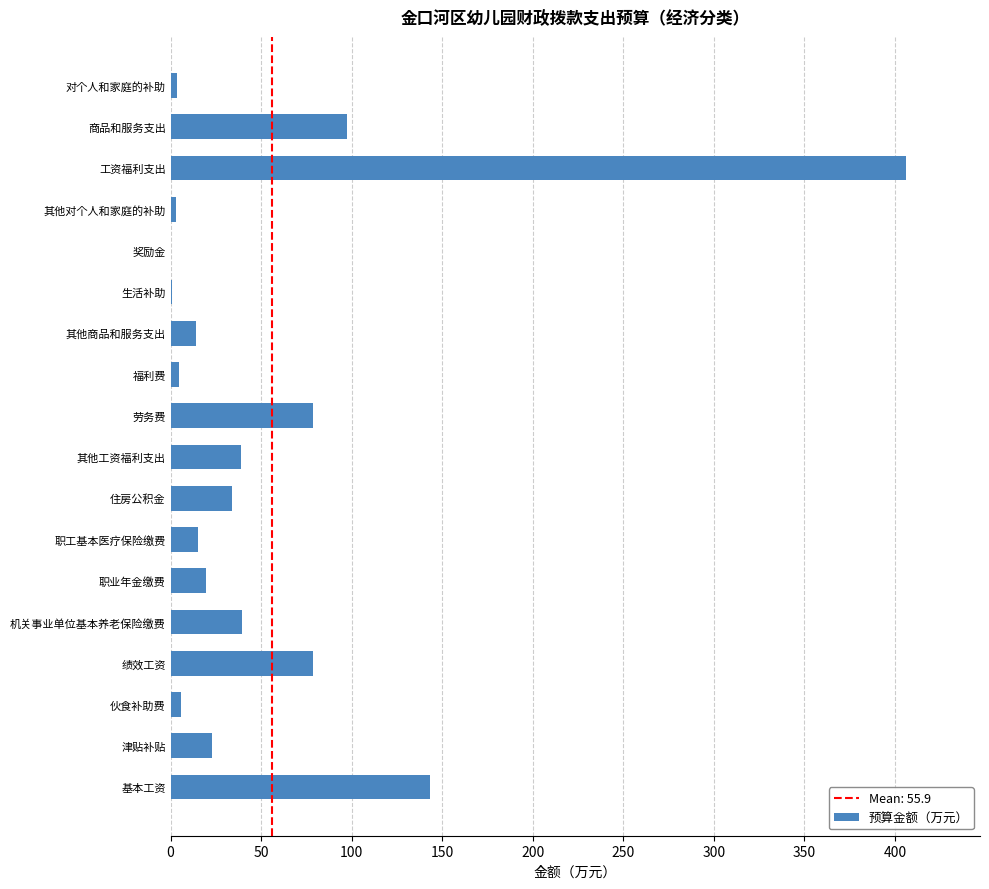

Which has a higher value, 伙食补助费 or 商品和服务支出?

商品和服务支出